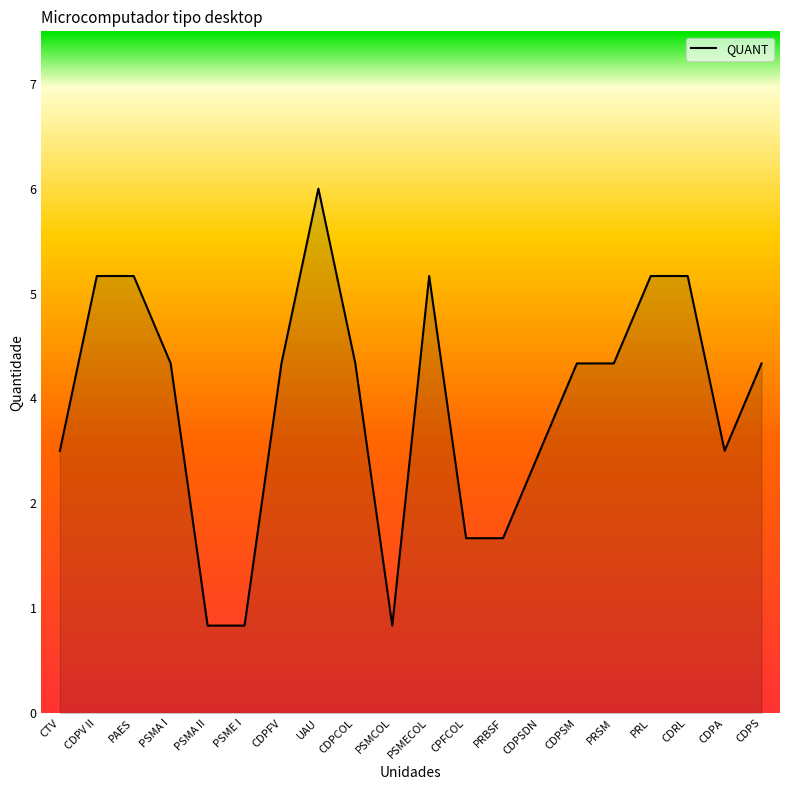

What is the change in value from CTV to PSMCOL?

-2